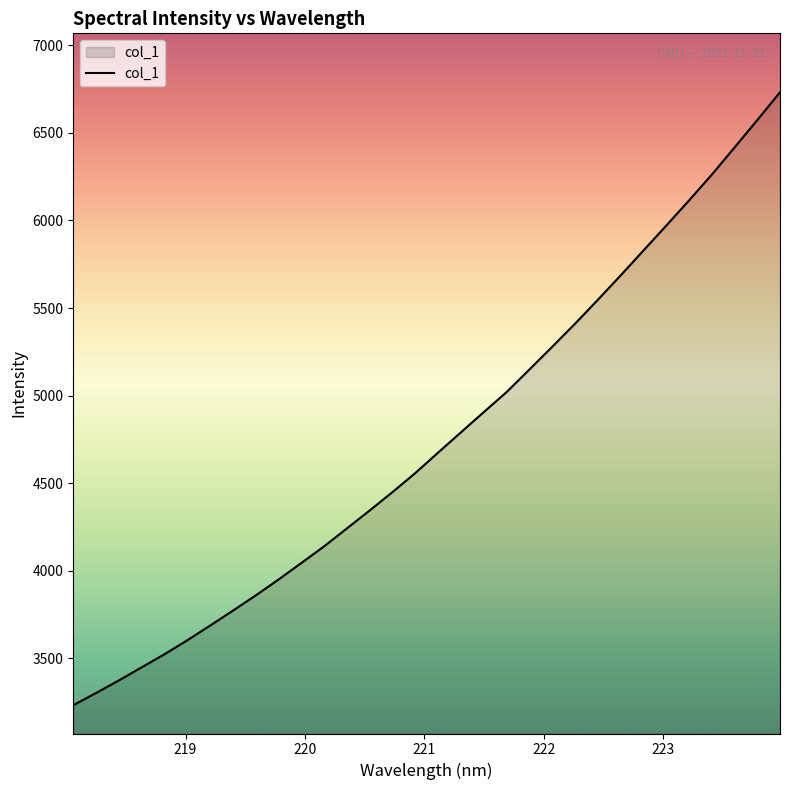

What is the minimum value shown in the chart?

3232.8